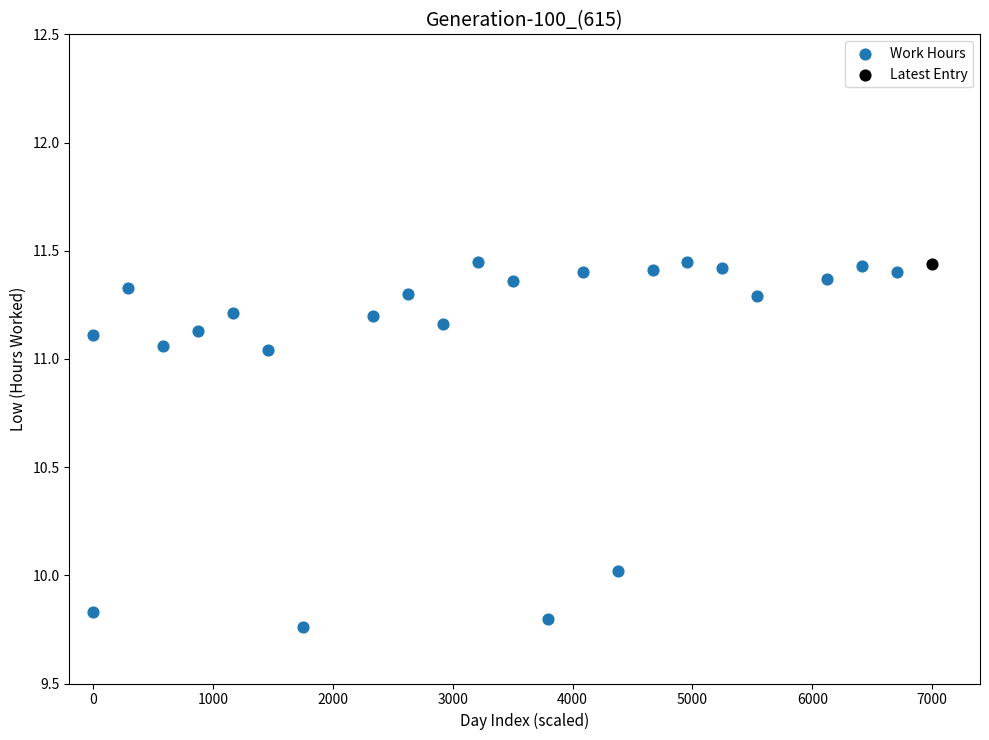

What are all the series names shown in the legend?

Work Hours, Latest Entry